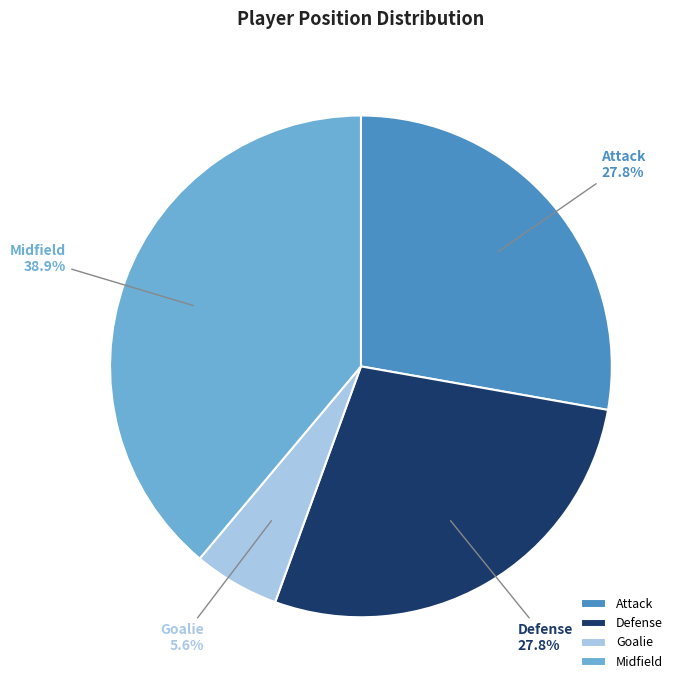

The Midfield slice represents 26% of the pie. True or false?

False